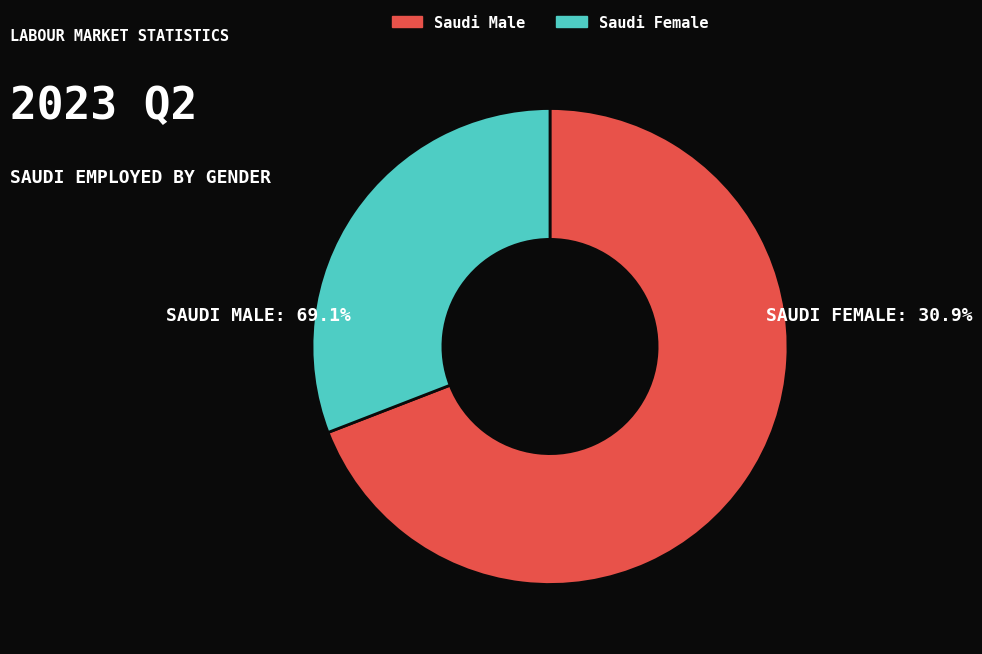

How many slices are in this pie chart?

2